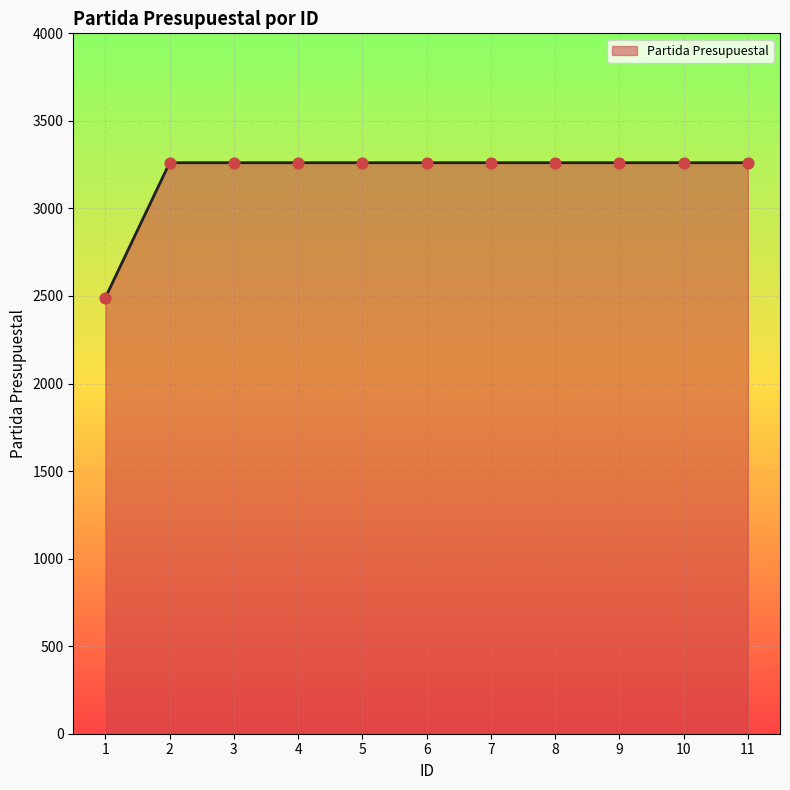

Approximately how many times larger is the value at 8 compared to 6?

1.0